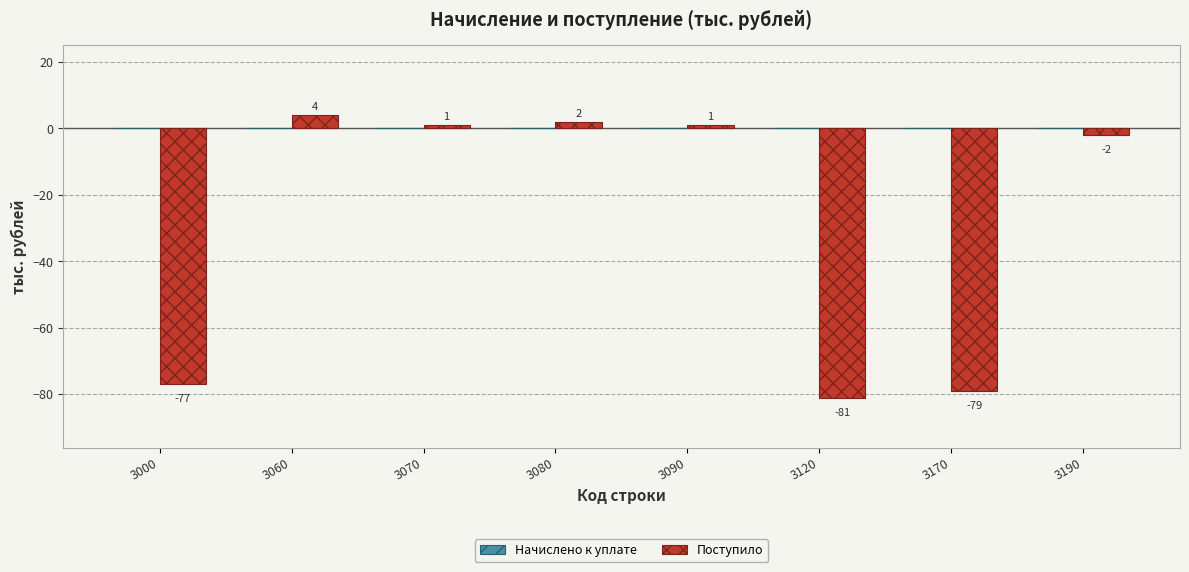

How many bars are there in total?

8